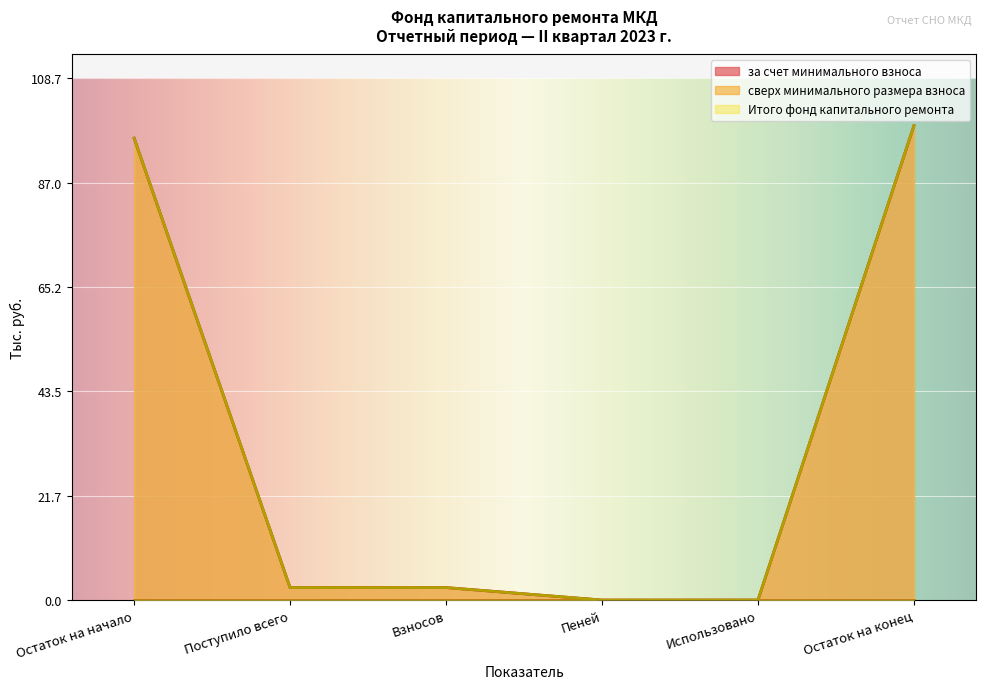

True or false: за счет минимального взноса and Итого фонд капитального ремонта intersect in this chart.

False